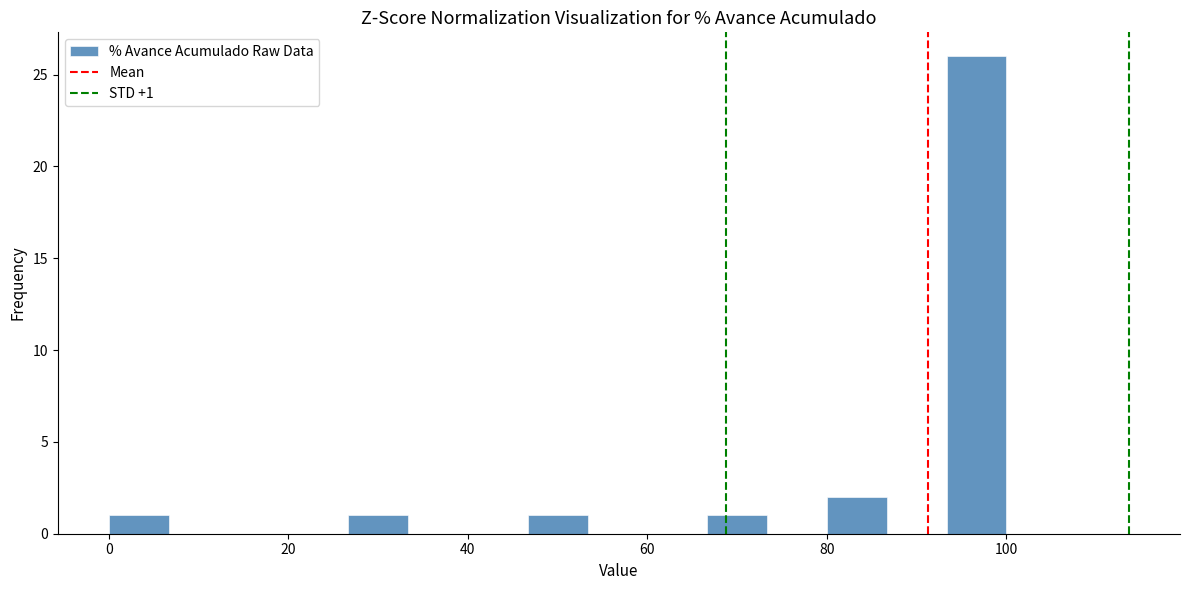

Around what value on the x-axis is the tallest bar? Give the approximate position of its centre, as read against the axis.

96